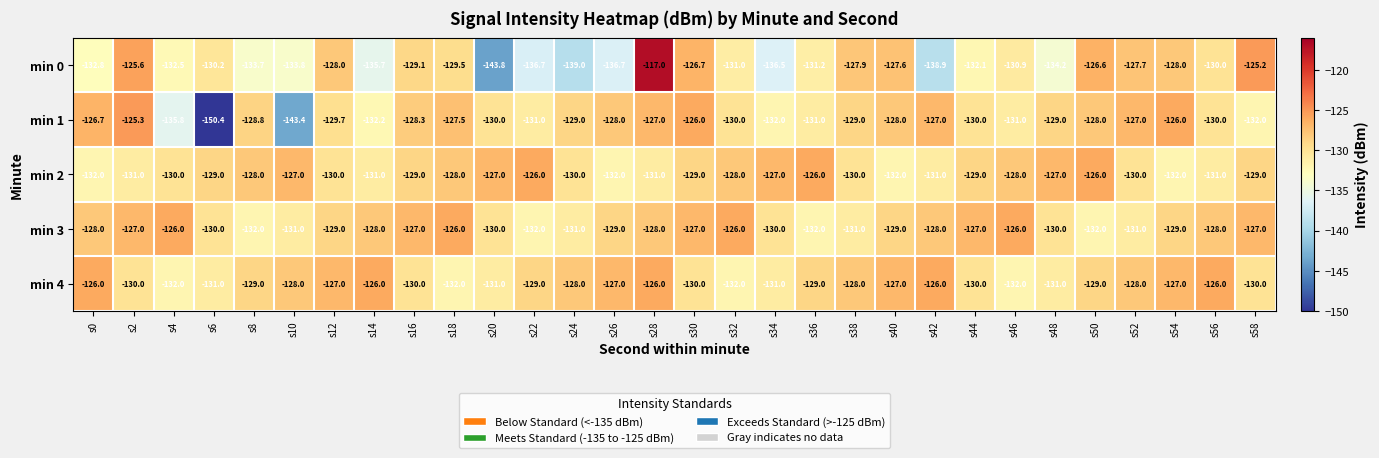

What is the spread (max minus min) of values at s10?

16.4